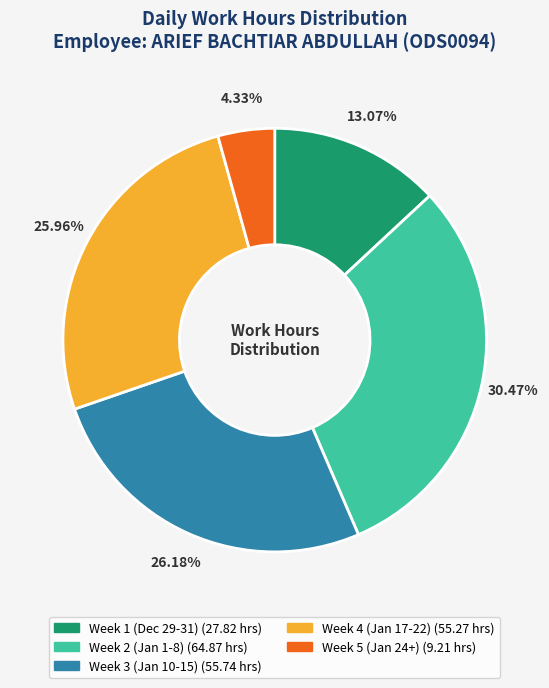

Is there any slice that represents more than half of the pie?

No